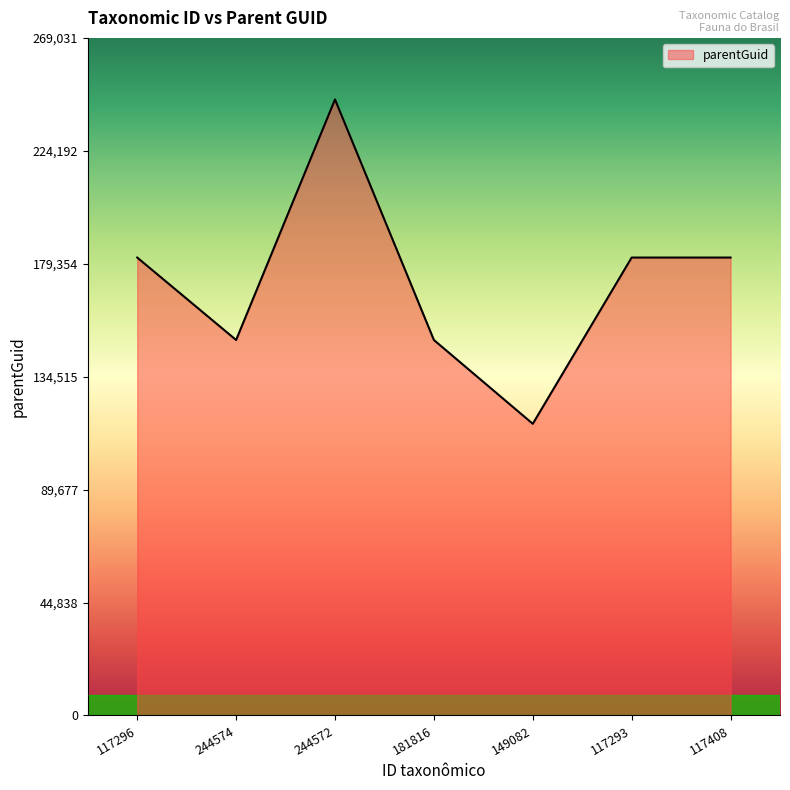

At which category does the chart reach its peak across all series?

244572